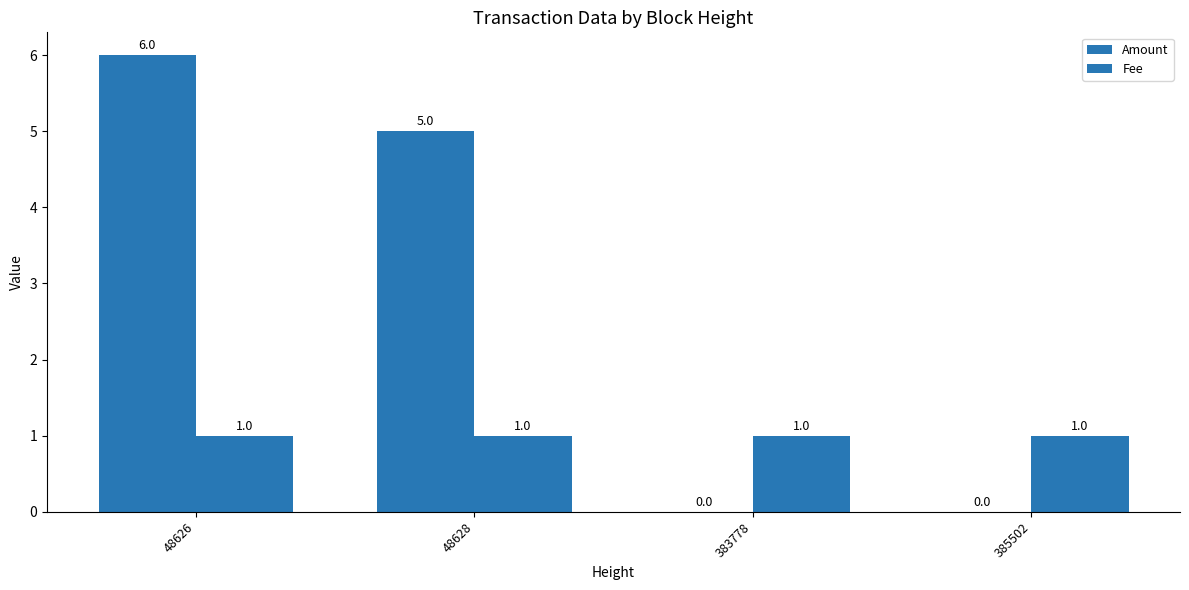

Which category has the highest value in the Fee series?

48626